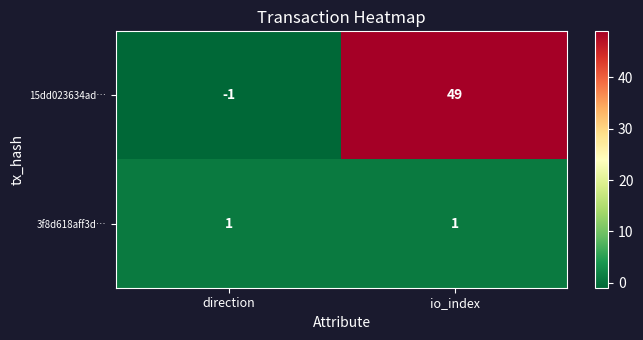

What is the spread (max minus min) of values at io_index?

48